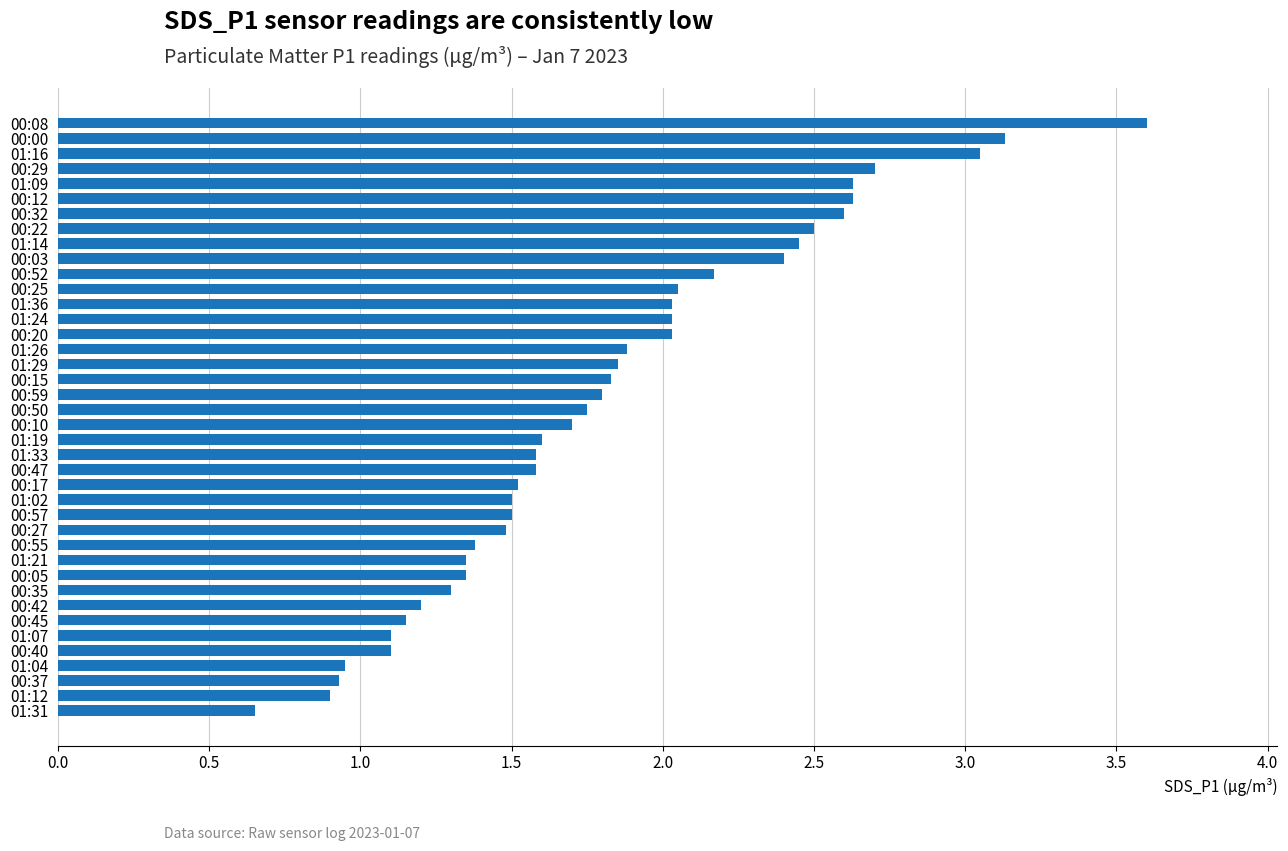

What is the greatest value displayed?

3.6